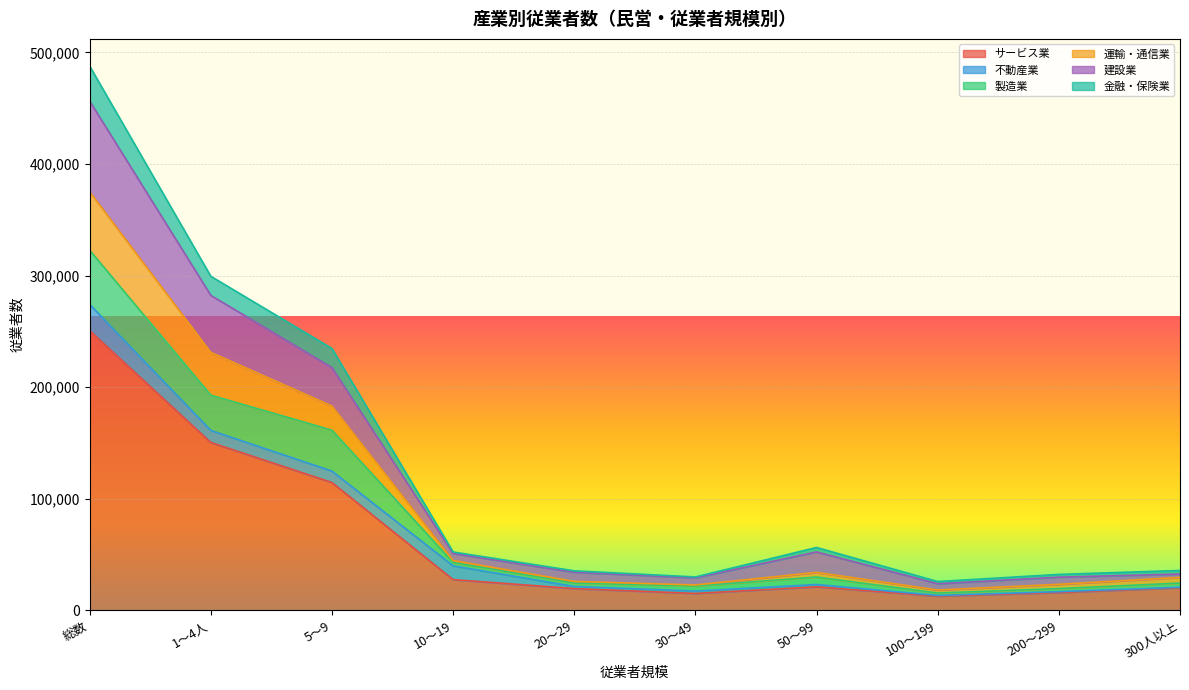

What is the greatest value displayed?

487695